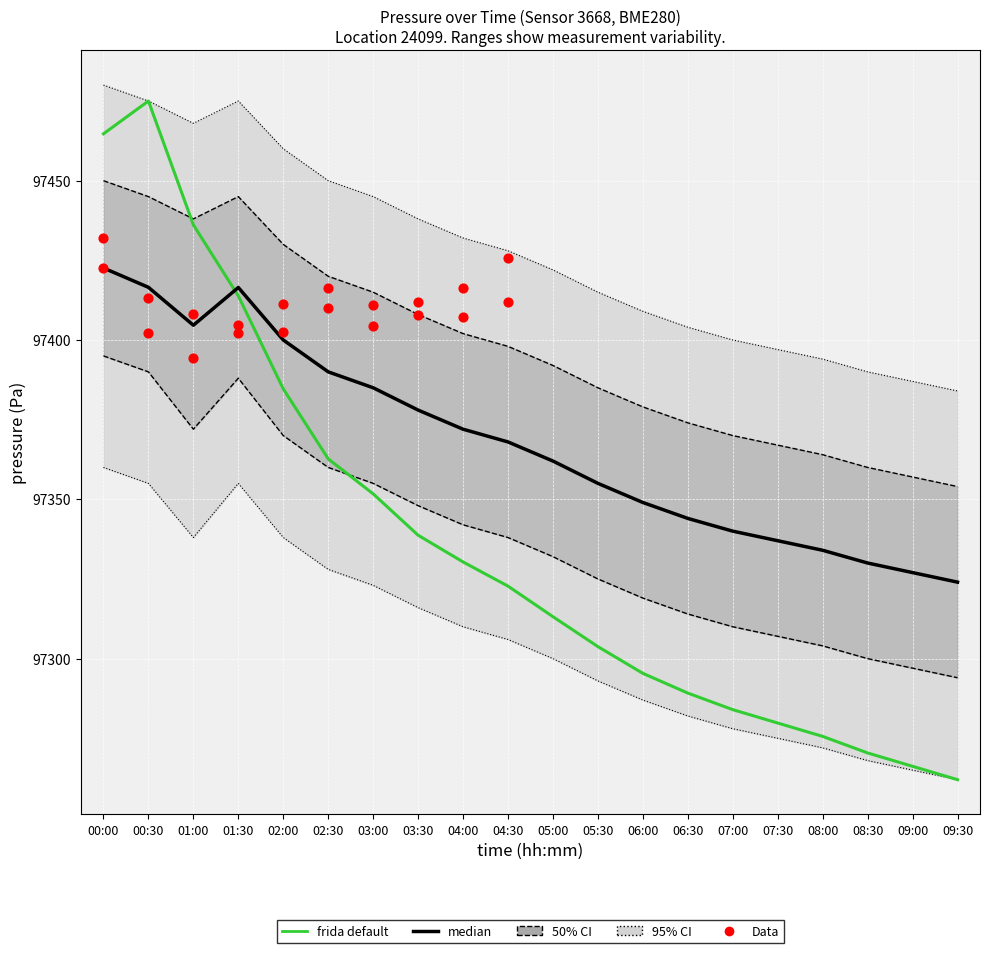

Which series has the largest total across all categories?

Data